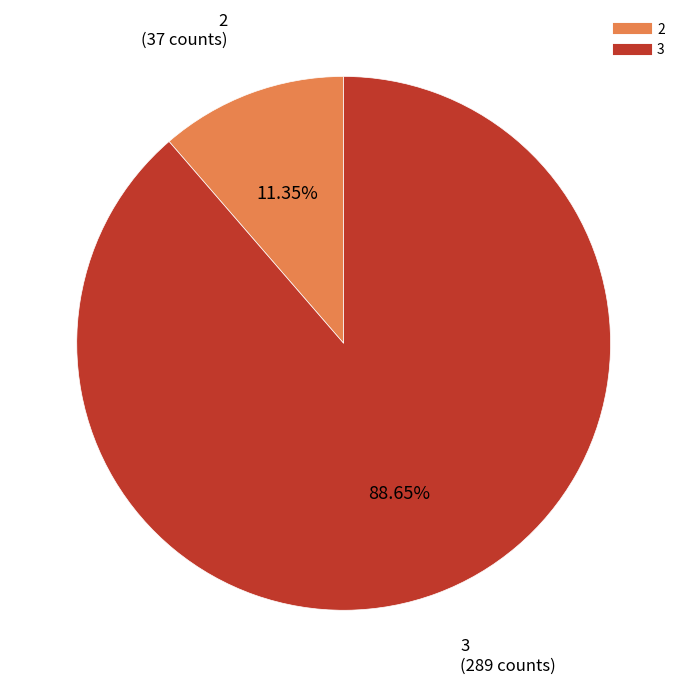

How many segments does this pie chart have?

2